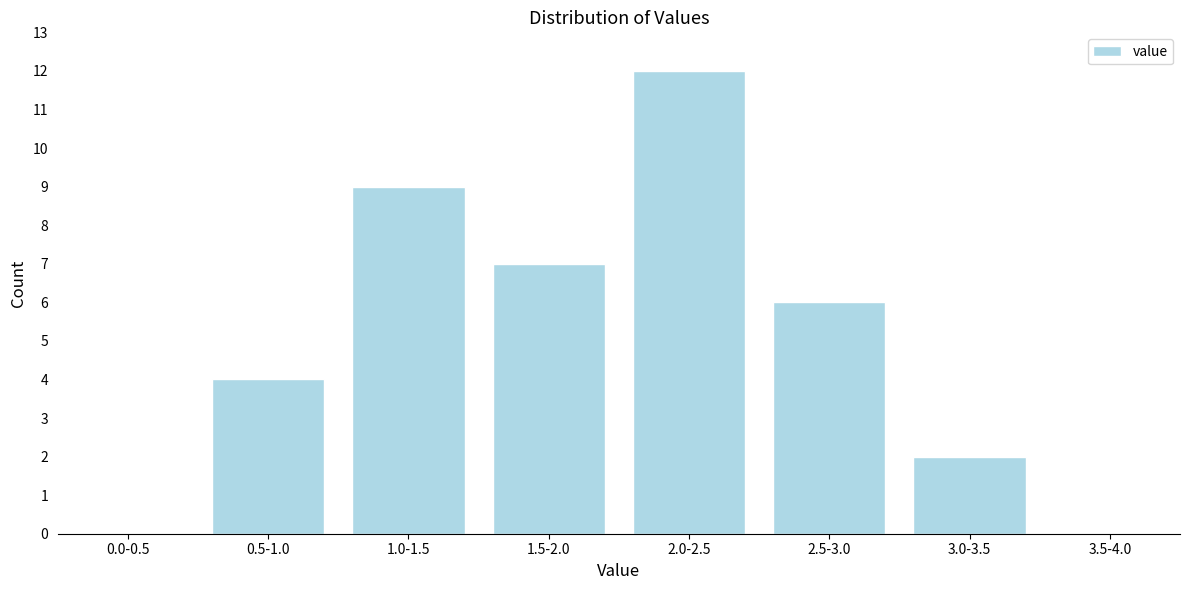

Reading left to right, list all the values displayed in this chart.

0.0-0.5=0	0.5-1.0=4	1.0-1.5=9	1.5-2.0=7	2.0-2.5=12	2.5-3.0=6	3.0-3.5=2	3.5-4.0=0